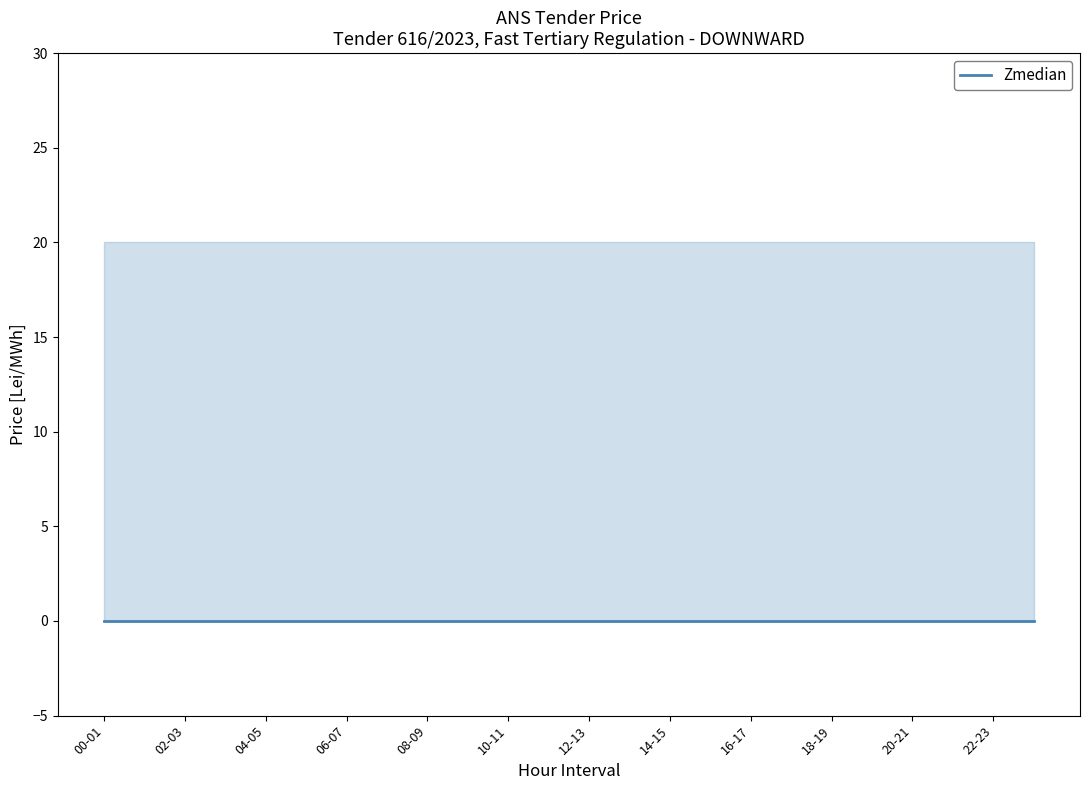

Does the chart display data point markers on the line(s)?

No